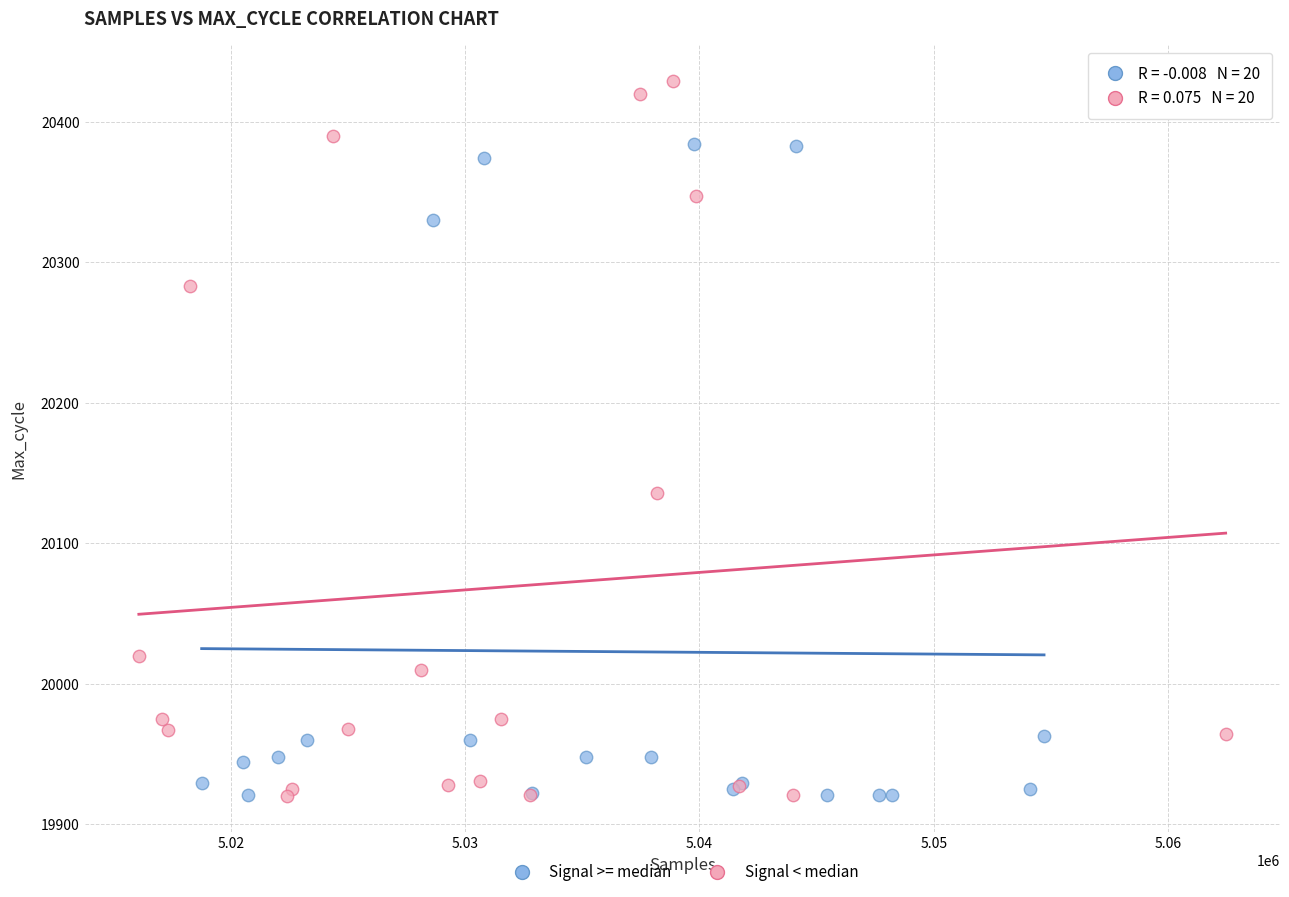

Which series contains the highest Y value?

Signal < median